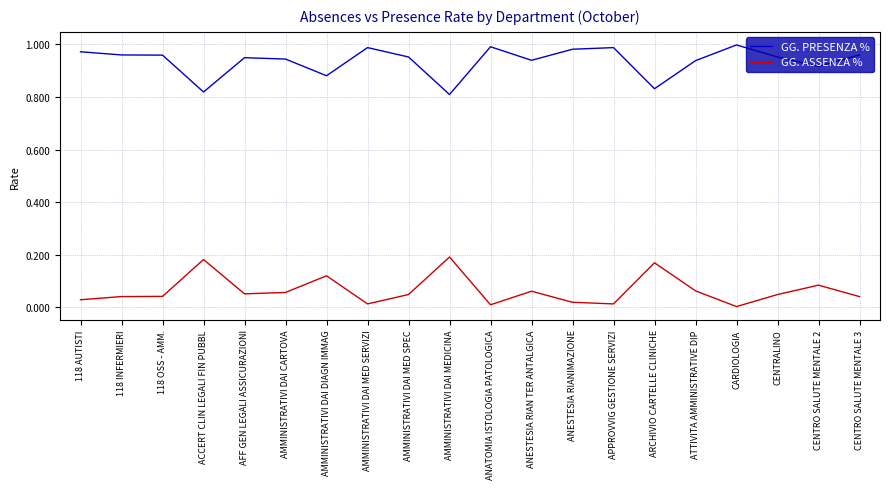

Is this an area chart (filled region under the line)?

No